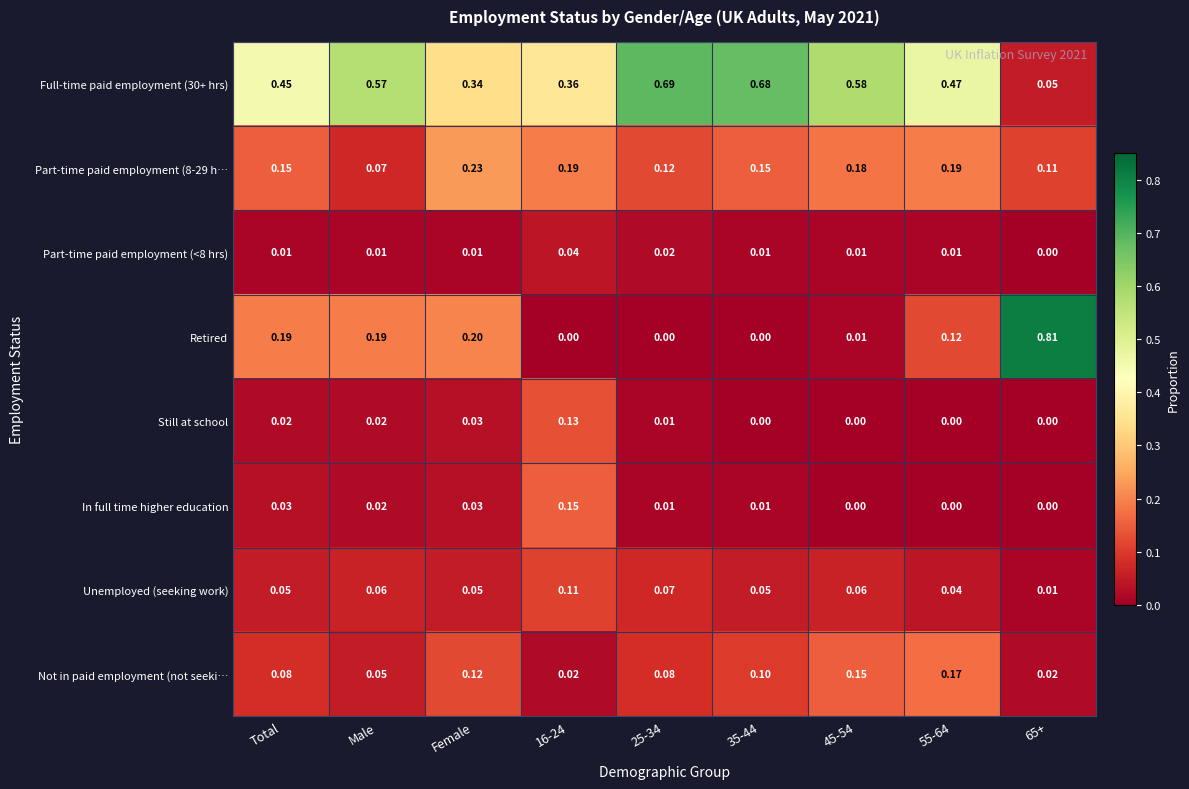

Is the value of Part-time paid employment (8-29 h… at 16-24 greater than the value of Full-time paid employment (30+ hrs) at 45-54?

No